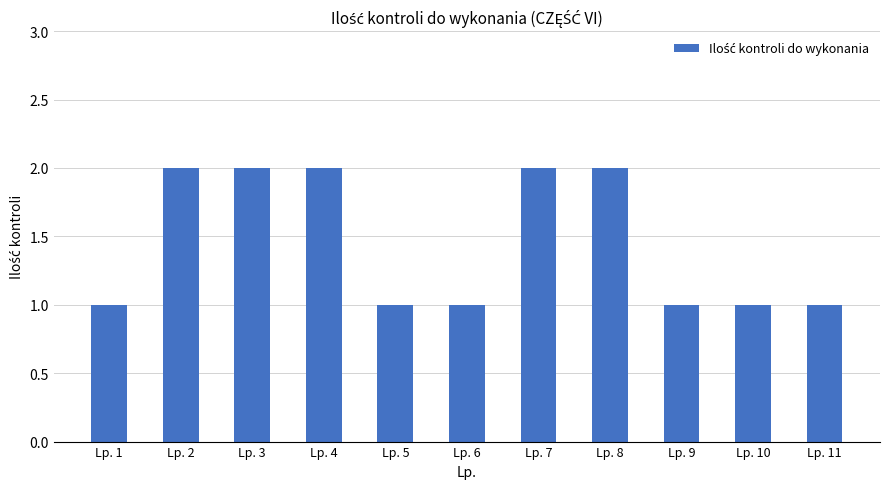

Reading right to left, what are all the values shown in this chart?

Lp. 11=1	Lp. 10=1	Lp. 9=1	Lp. 8=2	Lp. 7=2	Lp. 6=1	Lp. 5=1	Lp. 4=2	Lp. 3=2	Lp. 2=2	Lp. 1=1